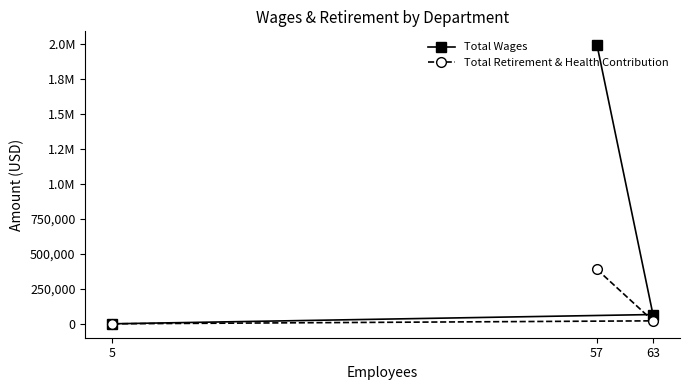

Between 57 and 63, which series saw the biggest shift?

Total Wages